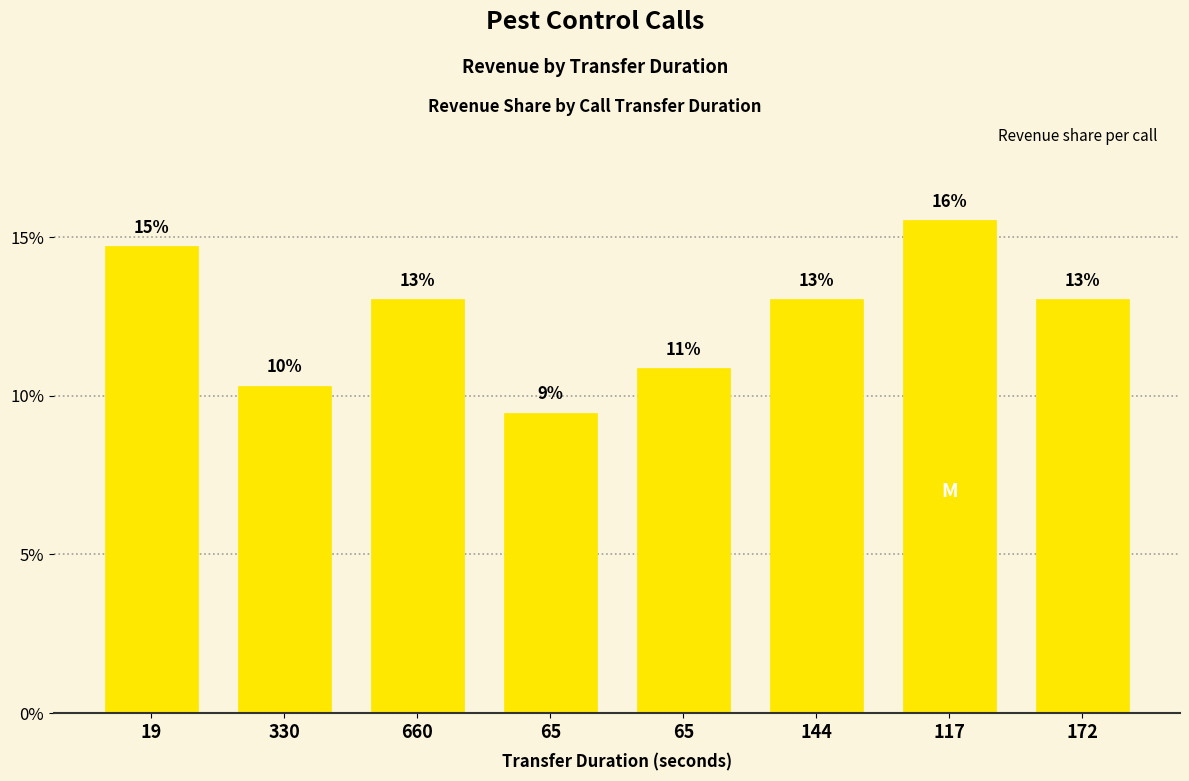

Approximately how many times larger is the value at 65 compared to 117?

0.7